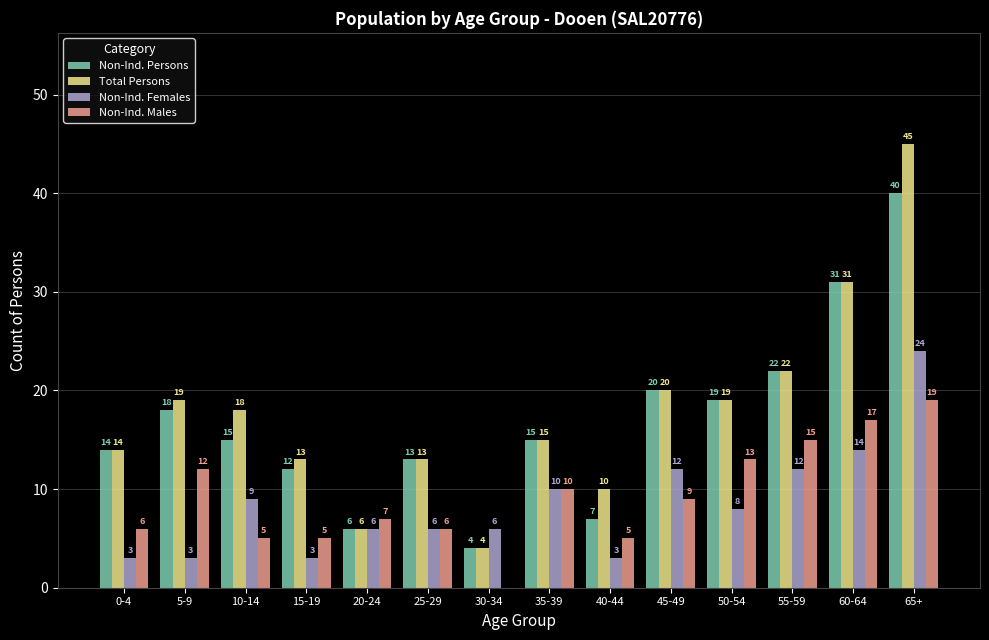

At which category is the sum across all series the highest?

65+